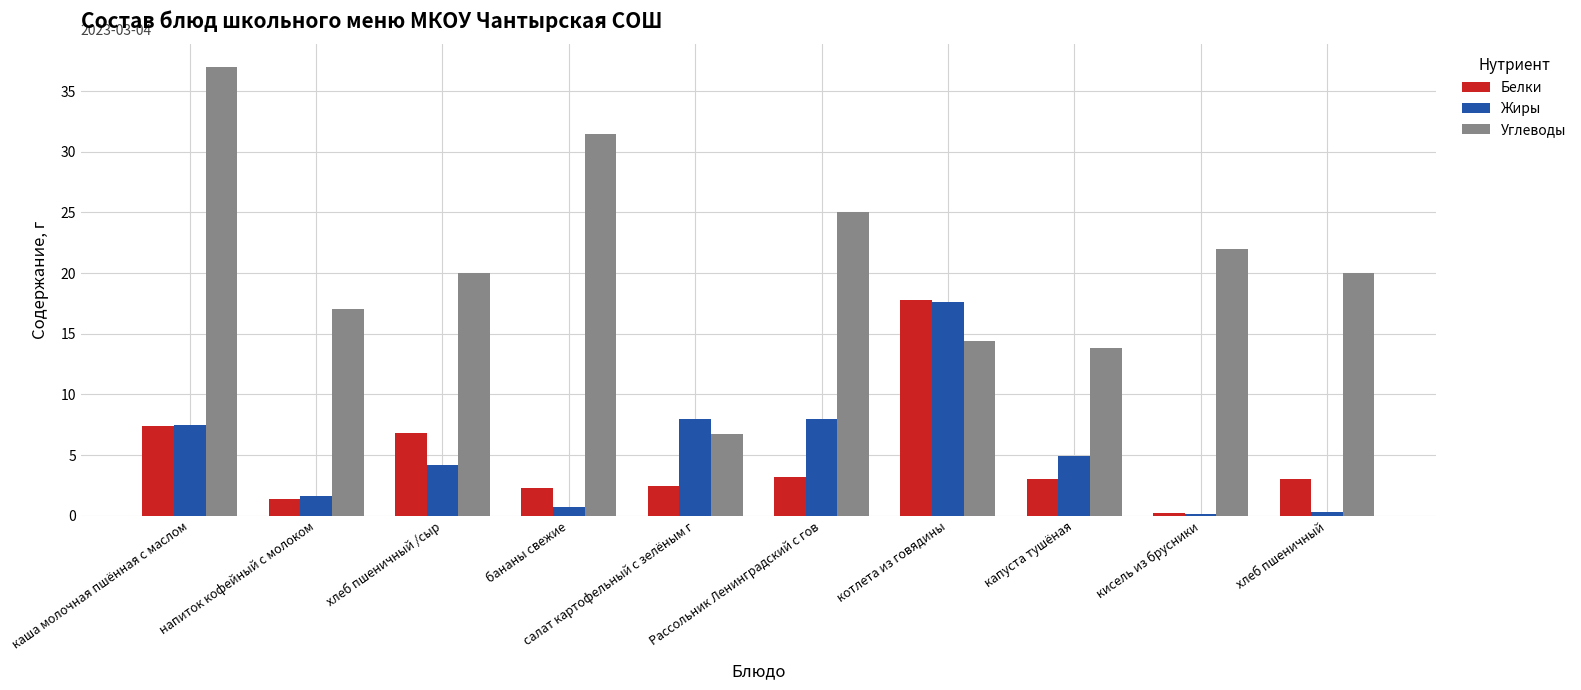

The Белки series shows 6.8 at хлеб пшеничный /сыр. True or false?

True